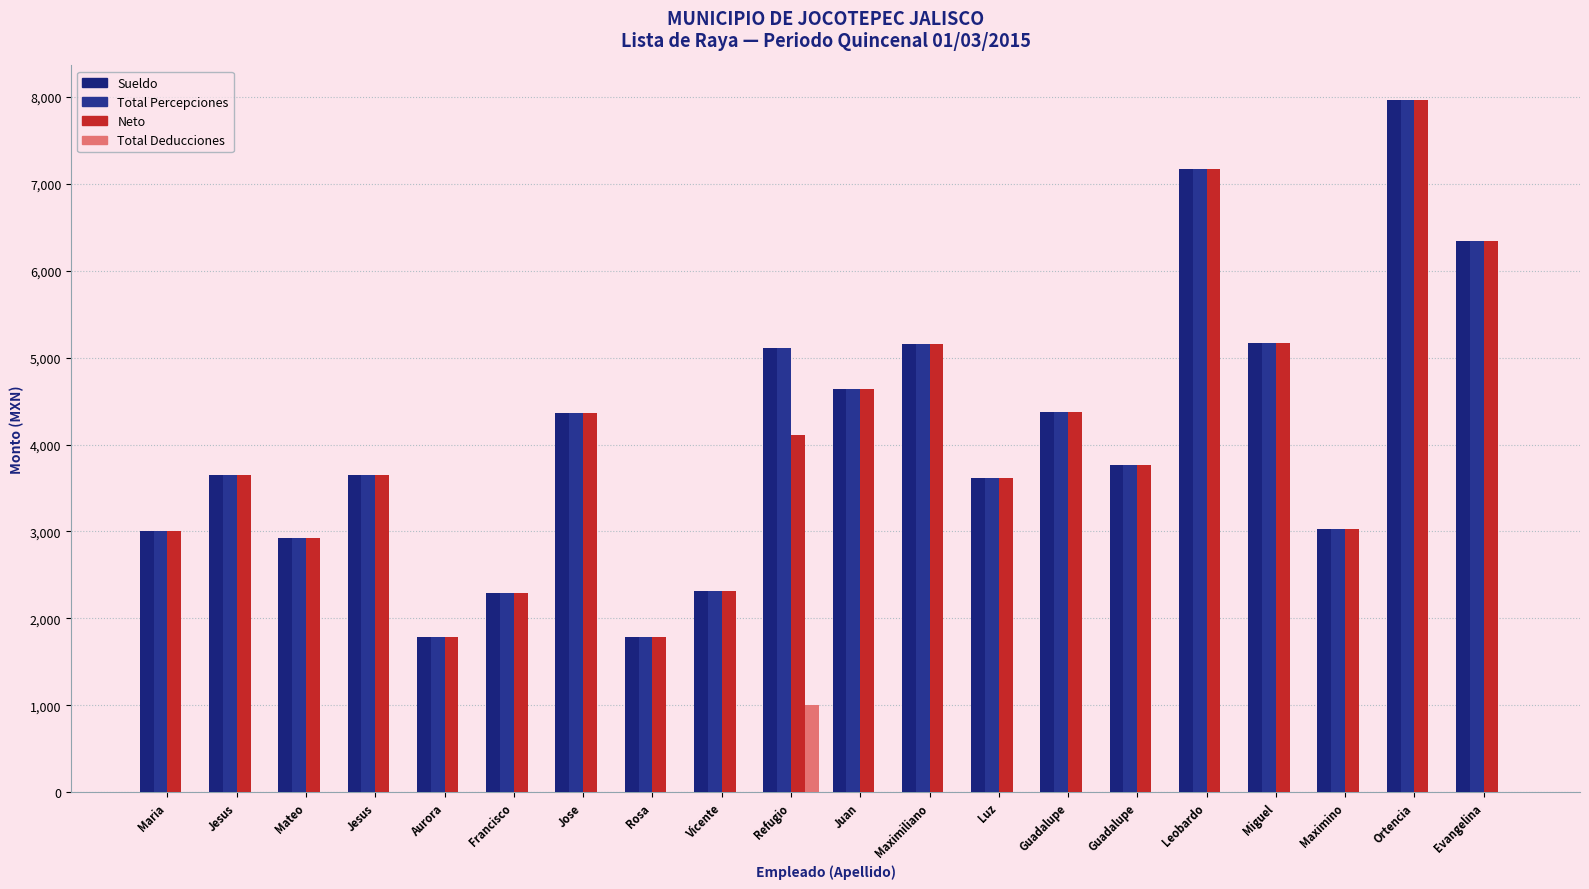

What is the difference between the highest and lowest values at Maximino?

3026